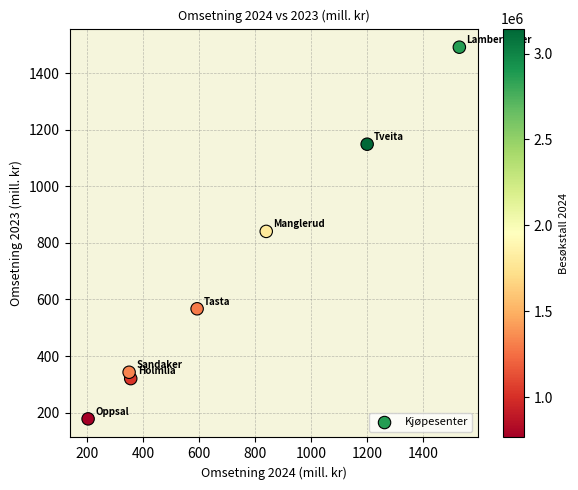

What is the range of X values (max minus min)?

1325.5